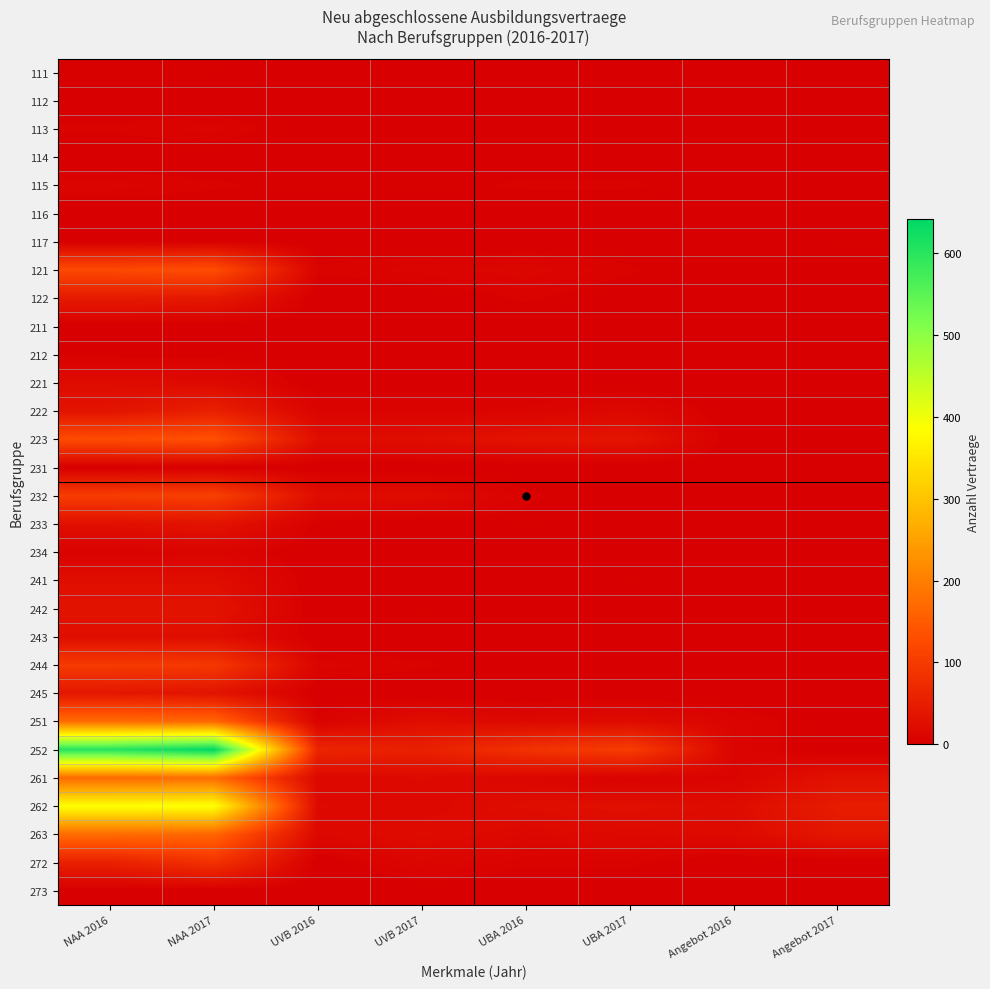

What is the greatest value displayed?

642